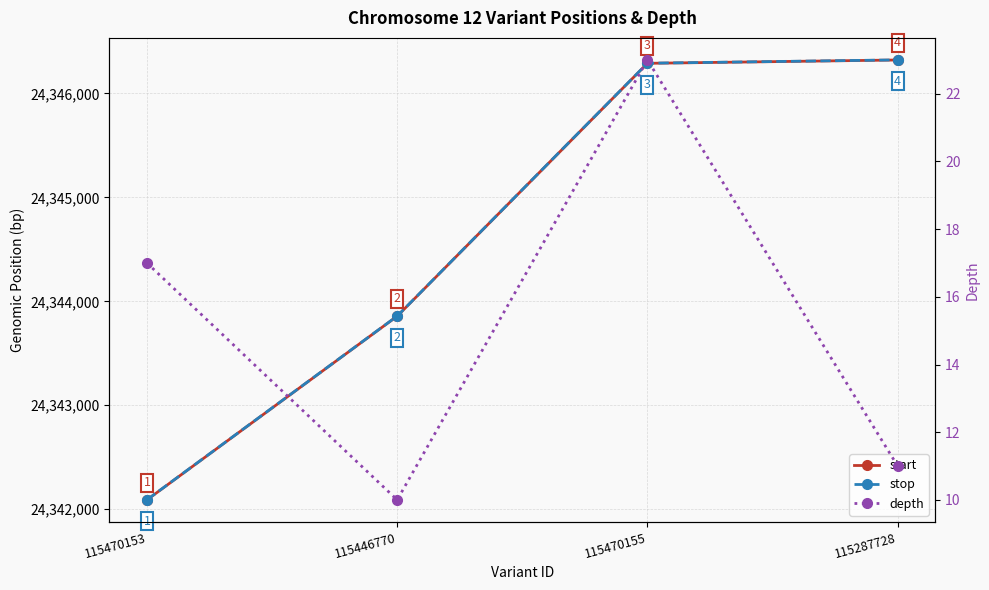

How many lines are shown in the chart?

3